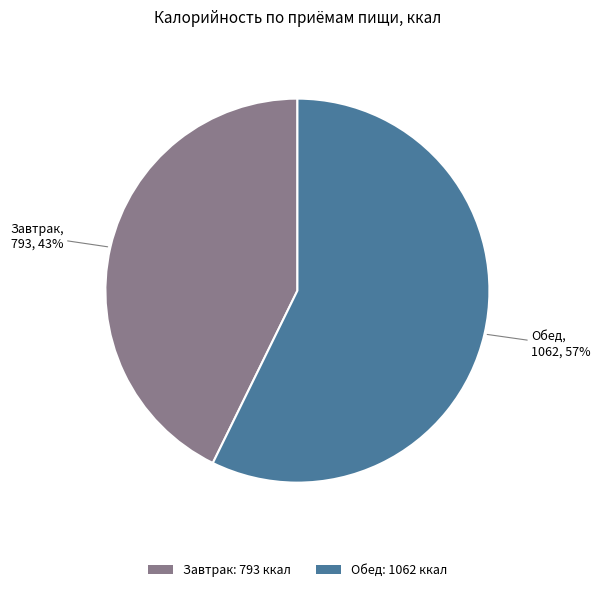

How many segments does this pie chart have?

2